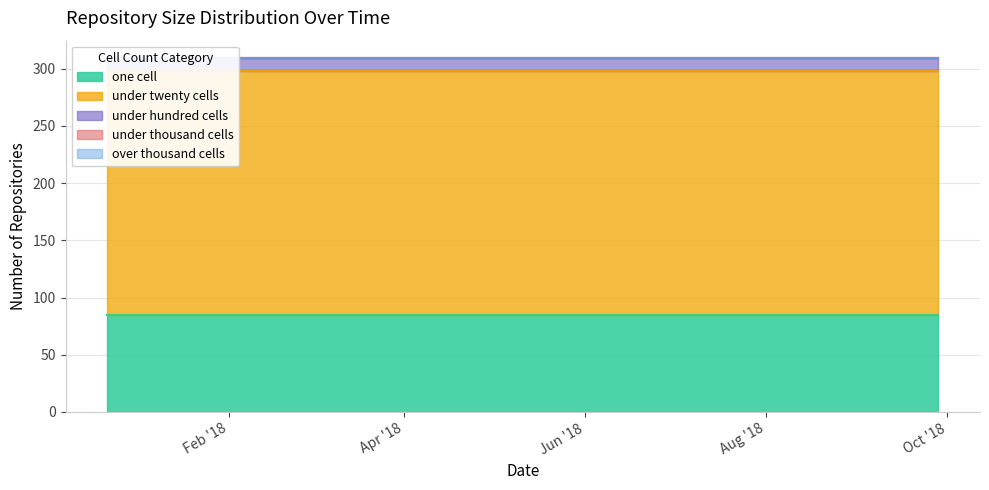

Between 2017-12-22 and 2018-09-28, which series saw the biggest shift?

one_cell